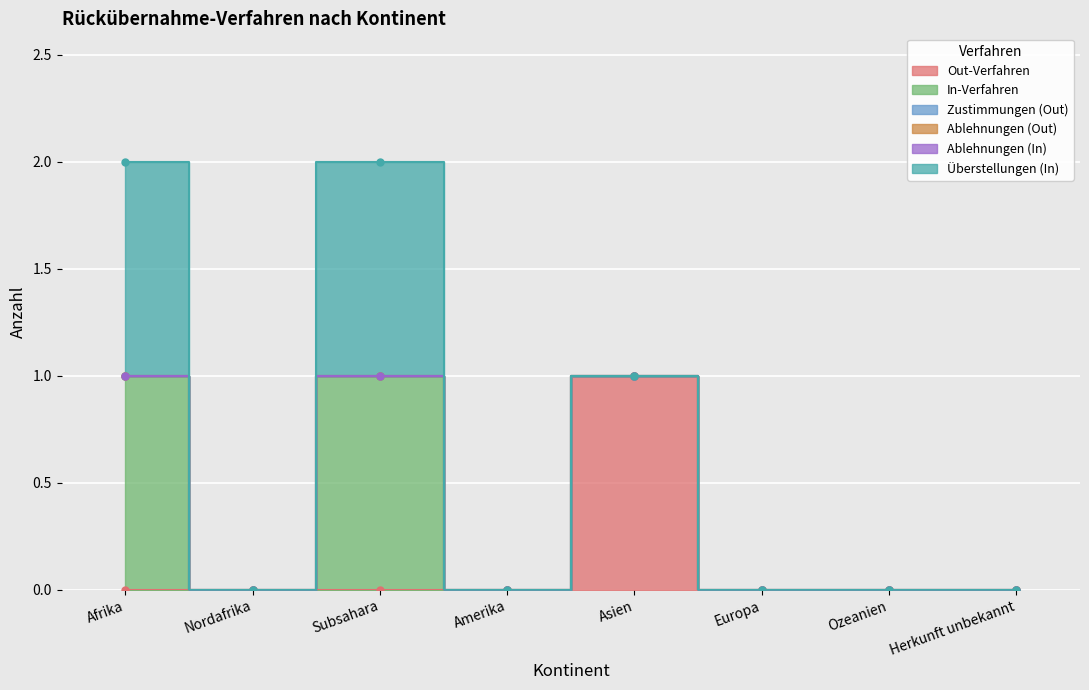

Between Ozeanien and Herkunft unbekannt, which series saw the biggest shift?

Out-Verfahren